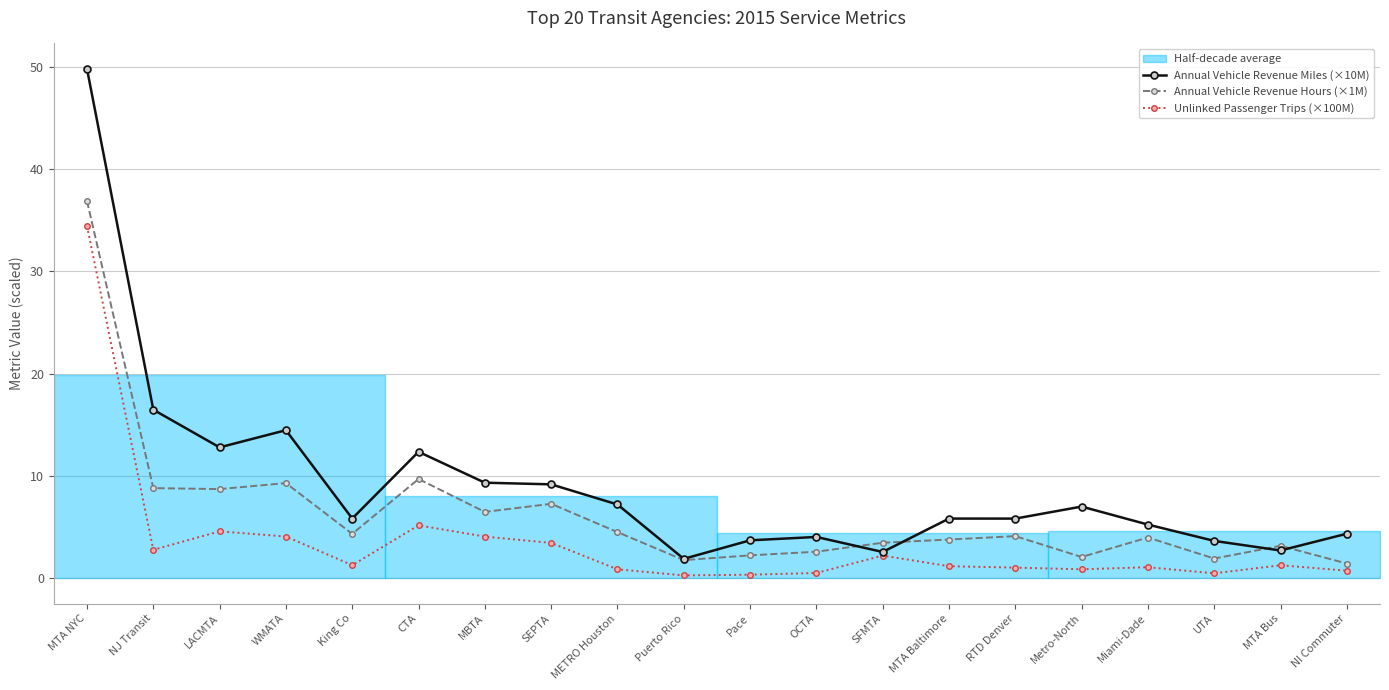

What is the difference between the highest and lowest values at MTA Baltimore?

4.7